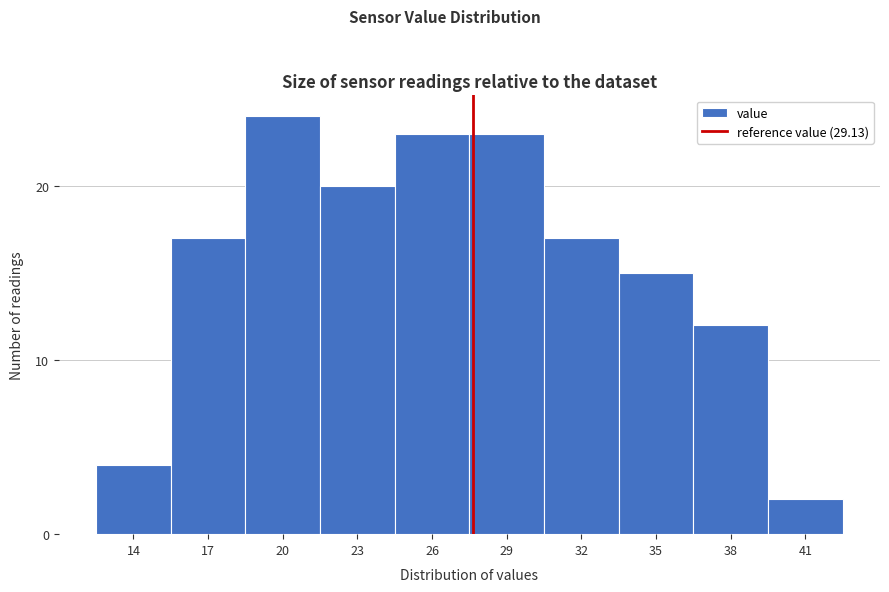

Reading right to left, transcribe all the data shown in this chart.

41=2	38=12	35=15	32=17	29=23	26=23	23=20	20=24	17=17	14=4